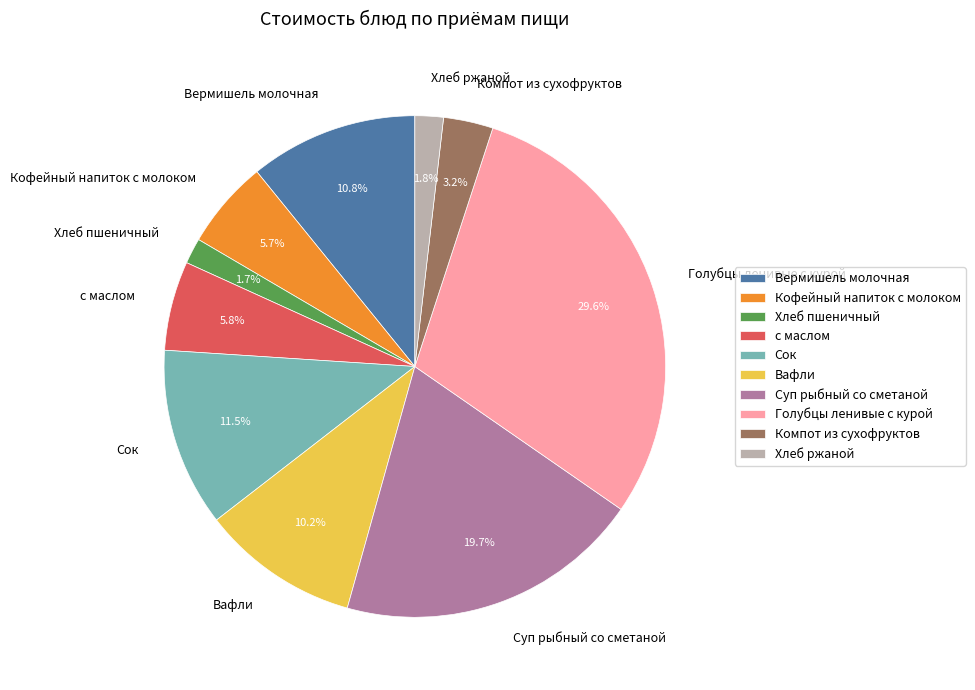

Which has a higher value, Хлеб пшеничный or Суп рыбный со сметаной?

Суп рыбный со сметаной